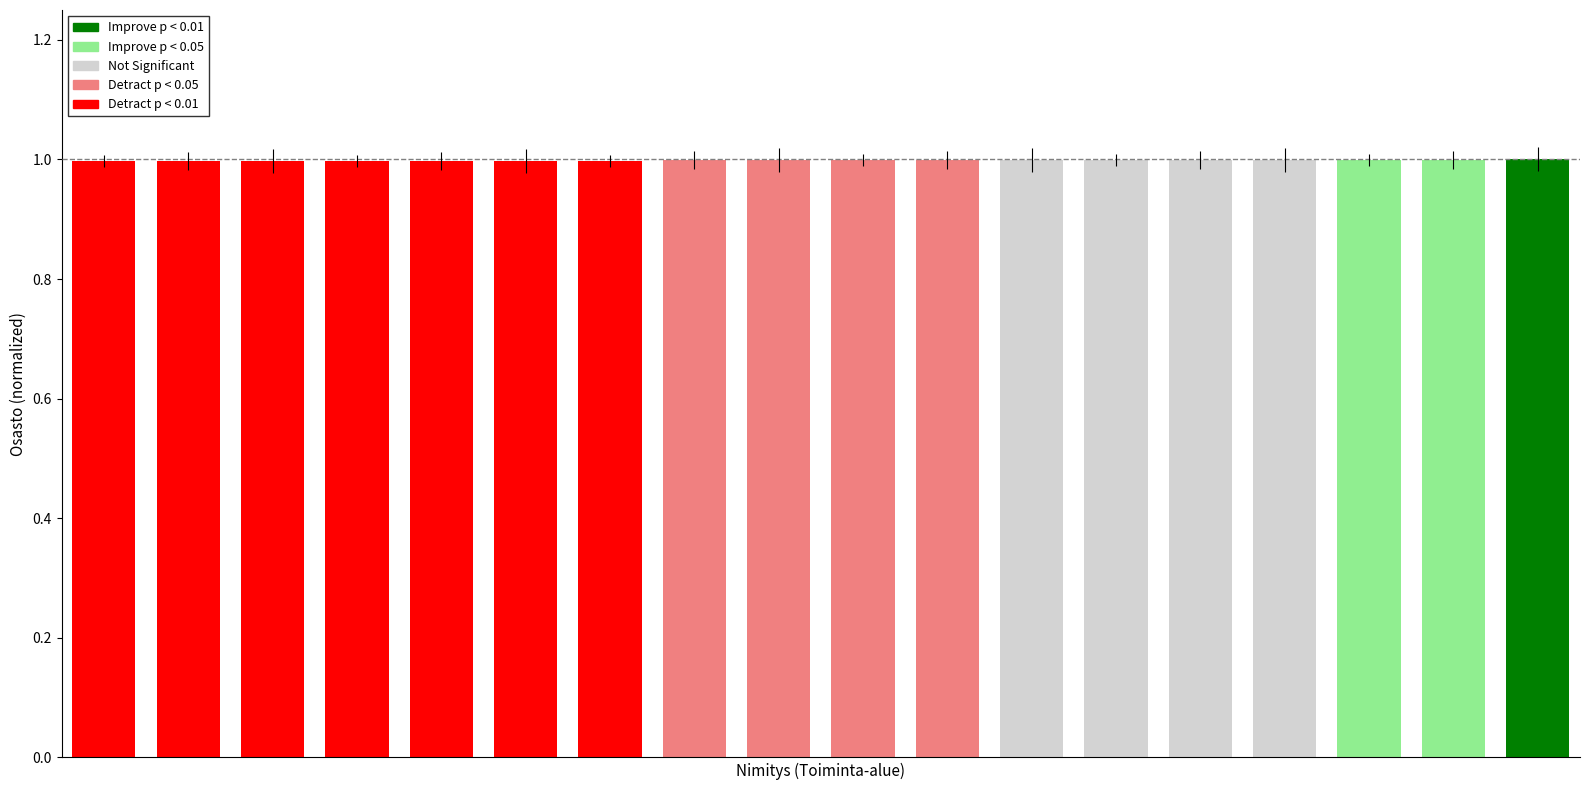

Reading left to right, extract all data points from this chart.

1.0	1.0	1.0	1.0	1.0	1.0	1.0	1.0	1.0	1.0	1.0	1.0	1.0	1.0	1.0	1.0	1.0	1.0